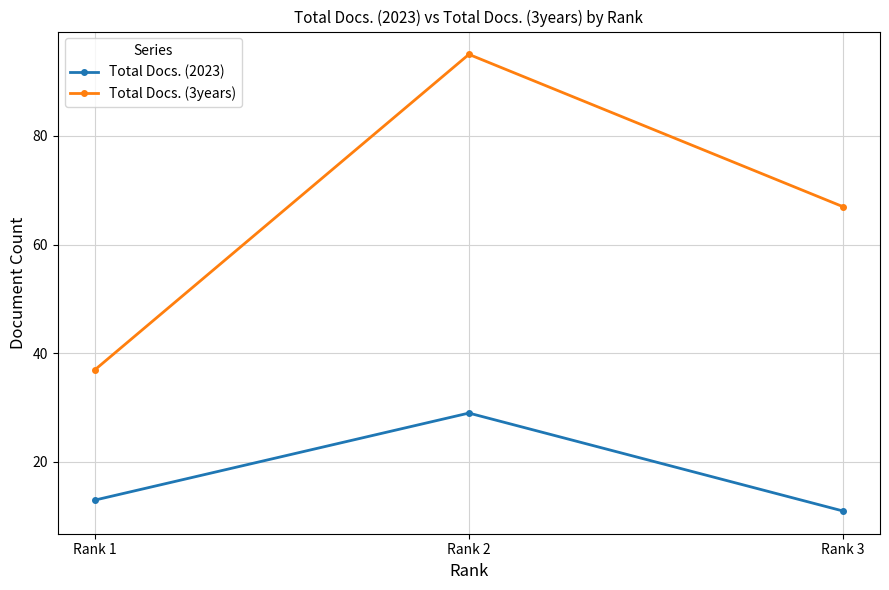

Which series changed the most between Rank 1 and Rank 3?

Total Docs. (3years)